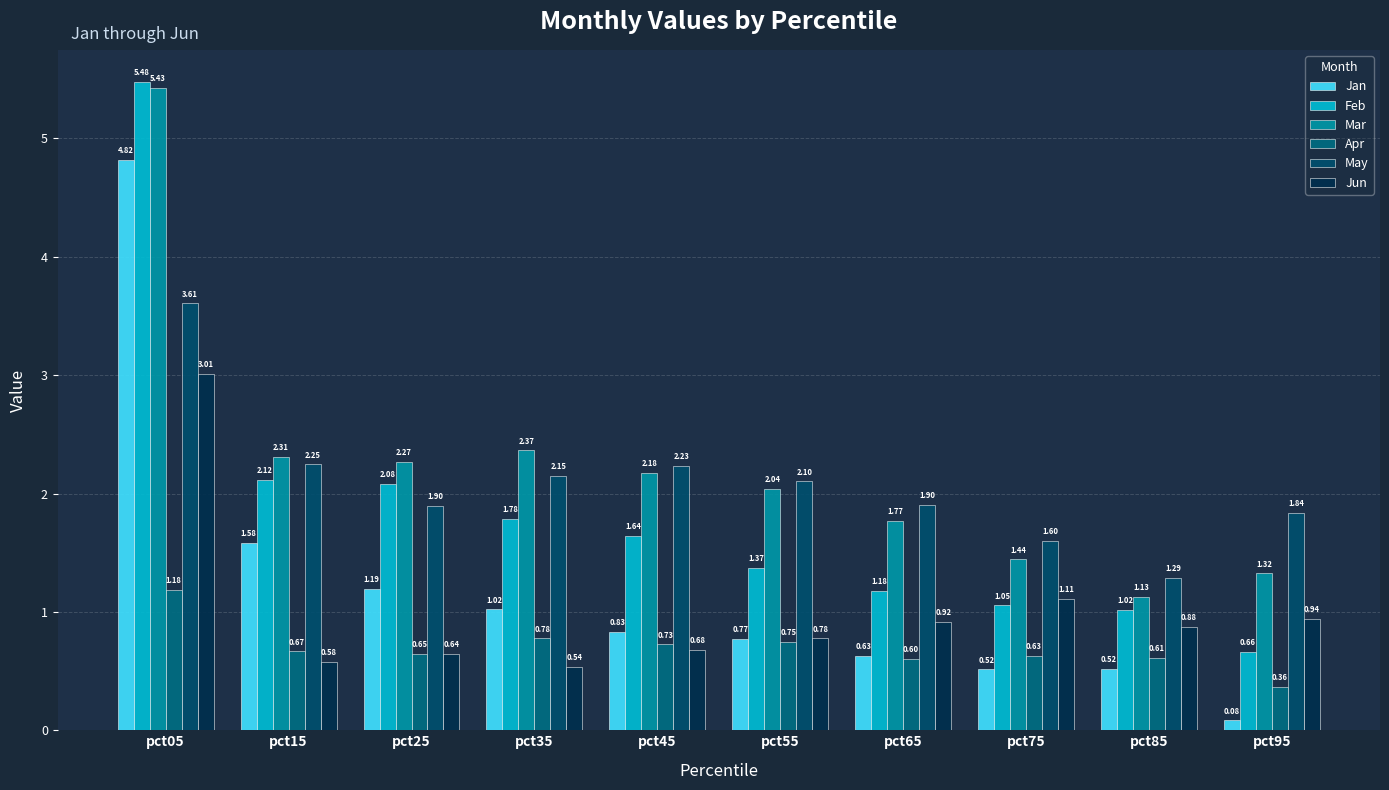

How many series are shown in this chart?

6